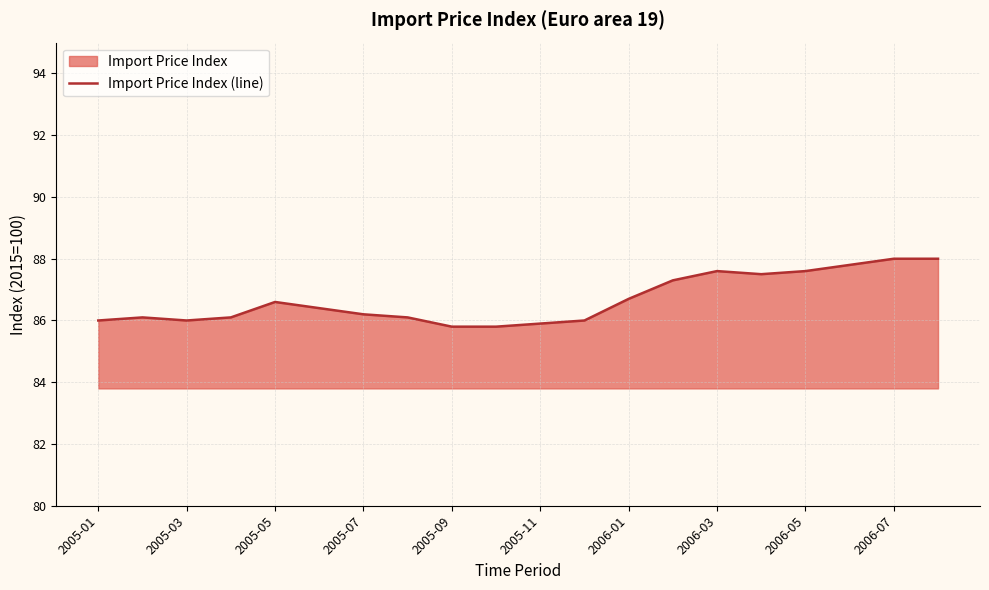

Count the number of data series in this chart.

1